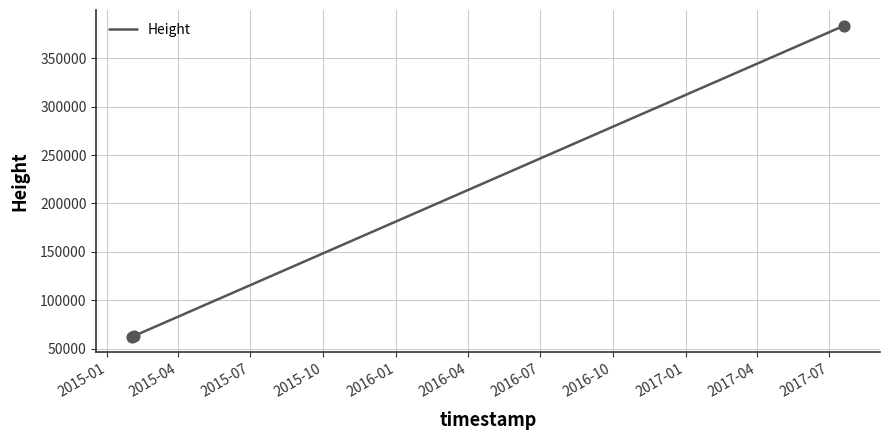

What is the sum of all values?

509203